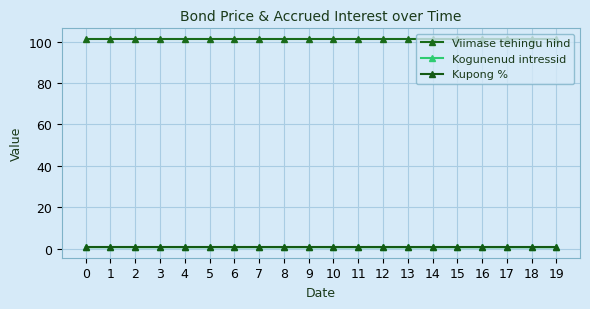

Reading left to right, what are all the values shown in this chart?

Viimase tehingu hind: 101.4	101.4	101.4	101.4	101.4	101.4	101.4	101.4	101.4	101.4	101.4	101.4	101.4	101.4	101.4	101.4	101.4	101.4	101.4	101.4
Kogunenud intressid: 0.7	0.7	0.7	0.7	0.7	0.7	0.7	0.7	0.7	0.7	0.7	0.7	0.7	0.7	0.7	0.7	0.6	0.6	0.6	0.6
Kupong %: 0.7	0.7	0.7	0.7	0.7	0.7	0.7	0.7	0.7	0.7	0.7	0.7	0.7	0.7	0.7	0.7	0.7	0.7	0.7	0.7